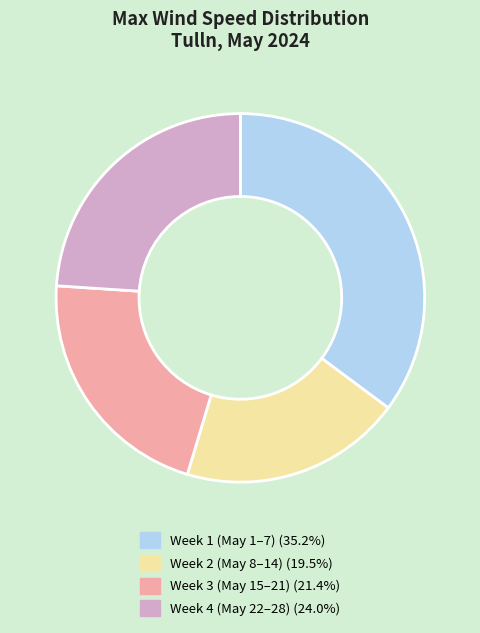

Does any single category account for the majority?

No